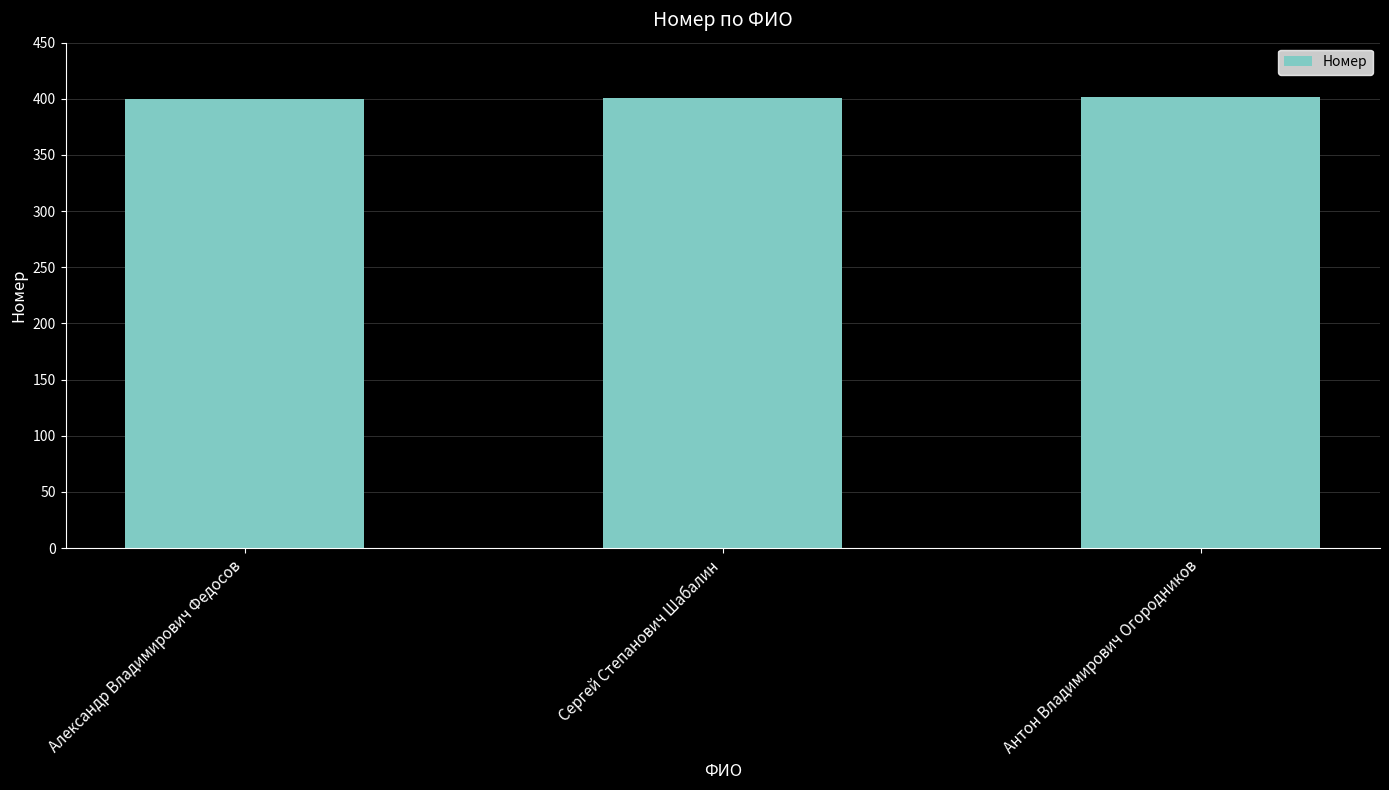

What is the minimum value shown in the chart?

400